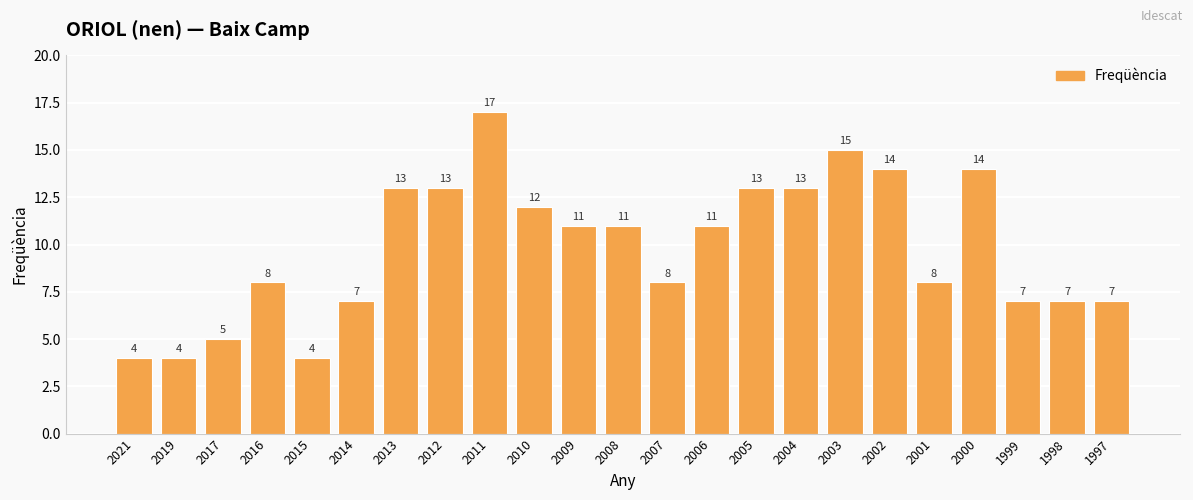

Reading left to right, what are all the values shown in this chart?

2021=4	2019=4	2017=5	2016=8	2015=4	2014=7	2013=13	2012=13	2011=17	2010=12	2009=11	2008=11	2007=8	2006=11	2005=13	2004=13	2003=15	2002=14	2001=8	2000=14	1999=7	1998=7	1997=7